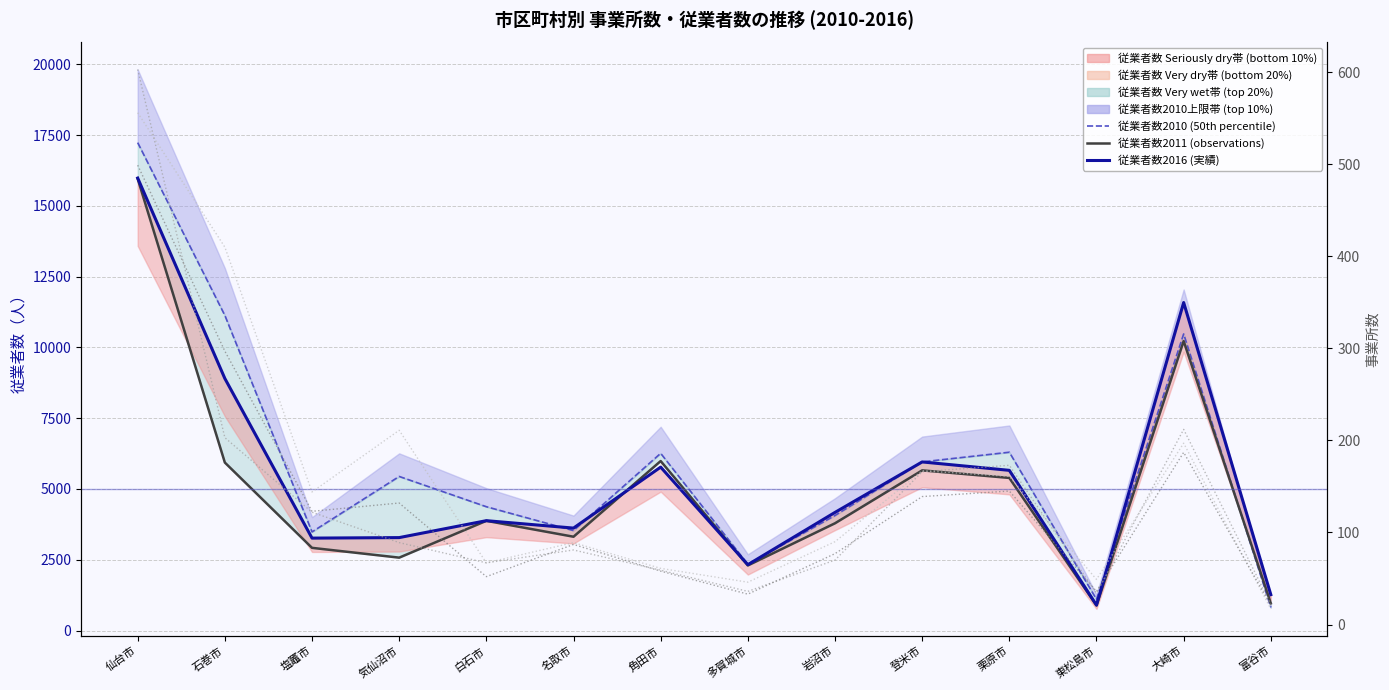

Reading left to right, list all the values displayed in this chart.

従業者数2010 (50th percentile基準): 17234	11131	3483	5442	4373	3530	6259	2341	4063	5957	6298	1102	10476	817
従業者数2011 (observations): 15958	5933	2920	2574	3875	3313	5986	2298	3788	5657	5390	884	10226	961
従業者数2016 (実績): 15983	8903	3264	3282	3880	3618	5772	2325	4172	5955	5658	899	11586	1267
事業所数2010: 556	410	144	211	67	89	61	46	90	167	161	49	197	17
事業所数2011: 603	203	122	89	67	81	59	36	70	166	173	34	212	22
事業所数2016: 499	297	123	132	52	87	58	33	77	139	145	36	187	21